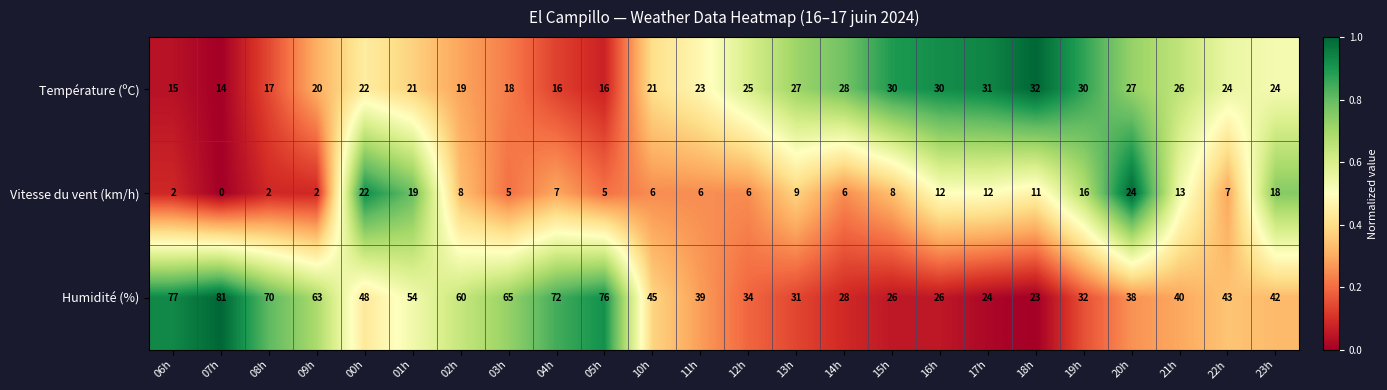

What is the average value of the Vitesse du vent (km/h) series?

9